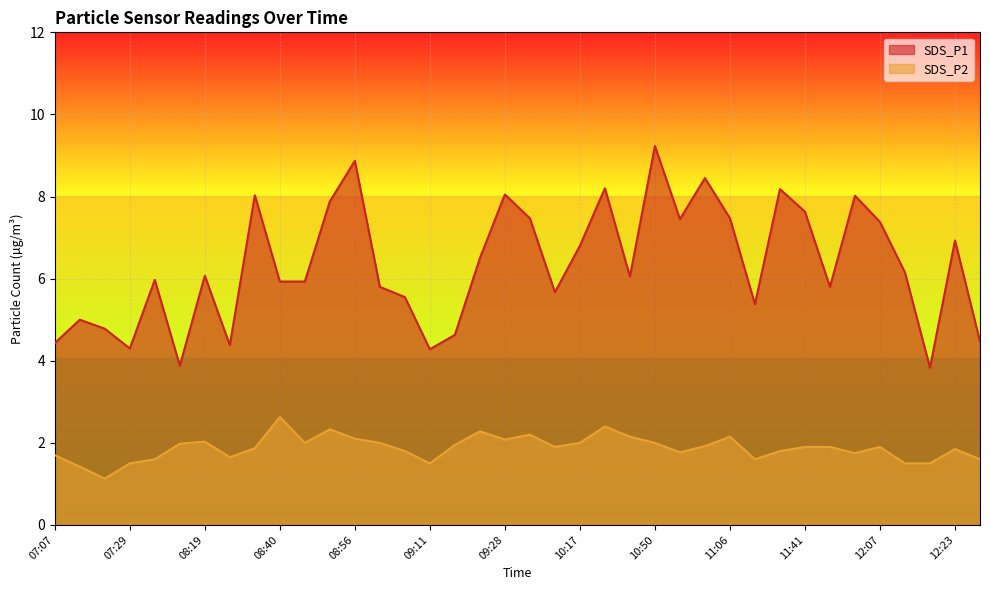

True or false: SDS_P2 and SDS_P1 cross at least once.

False